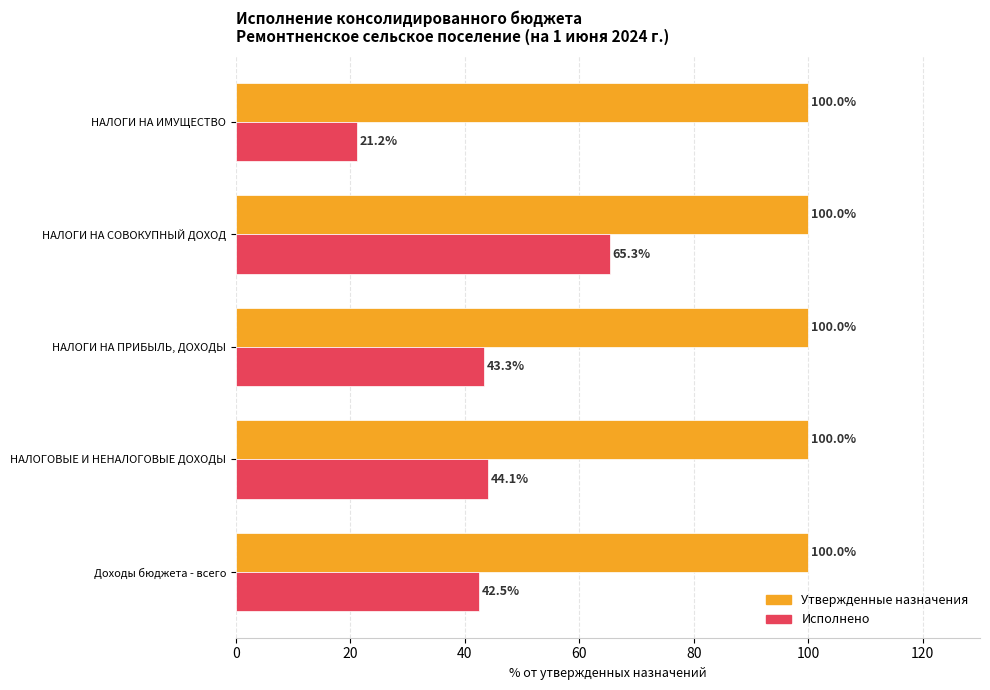

At which category is the sum across all series the highest?

НАЛОГИ НА СОВОКУПНЫЙ ДОХОД